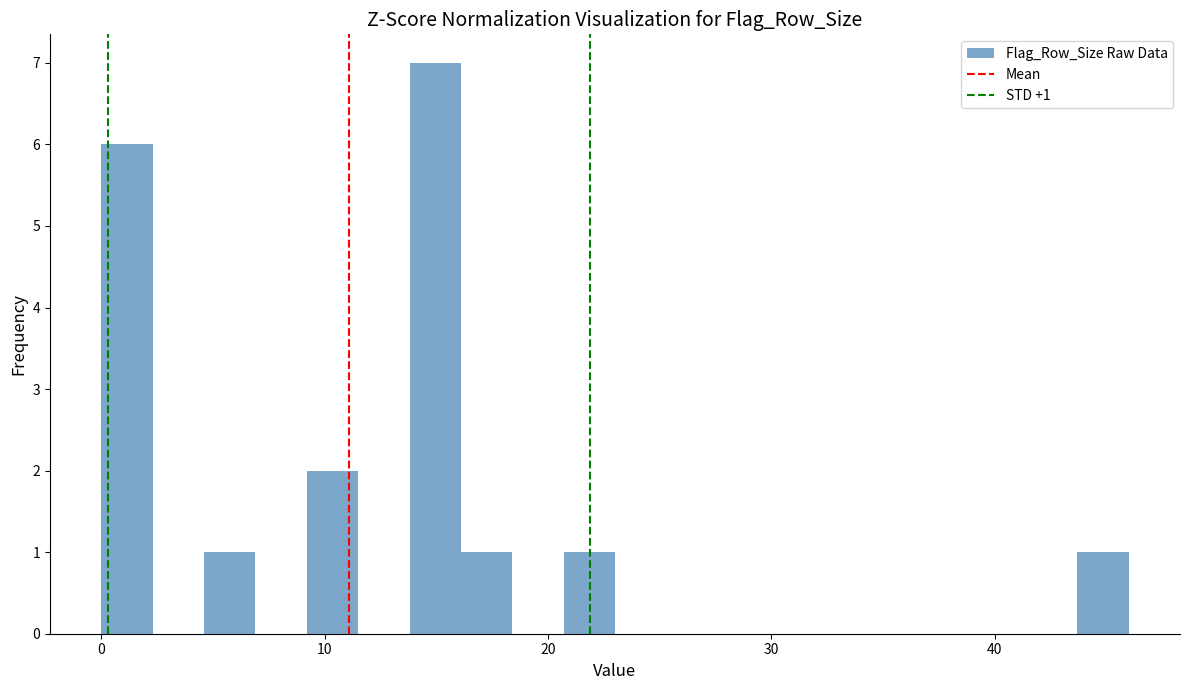

Read against the x-axis, roughly where is the centre of the tallest bar?

15